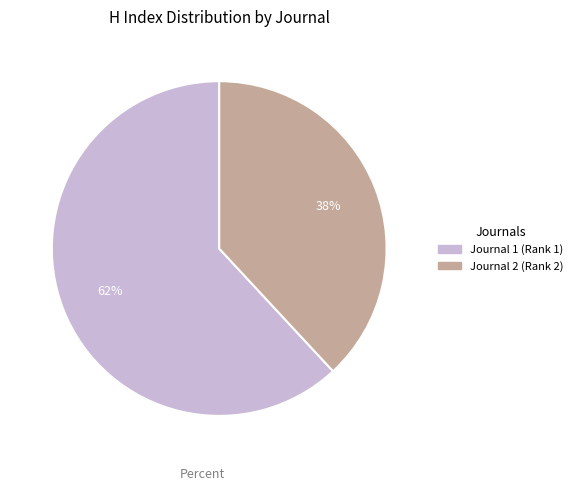

Does any single category account for the majority?

Yes